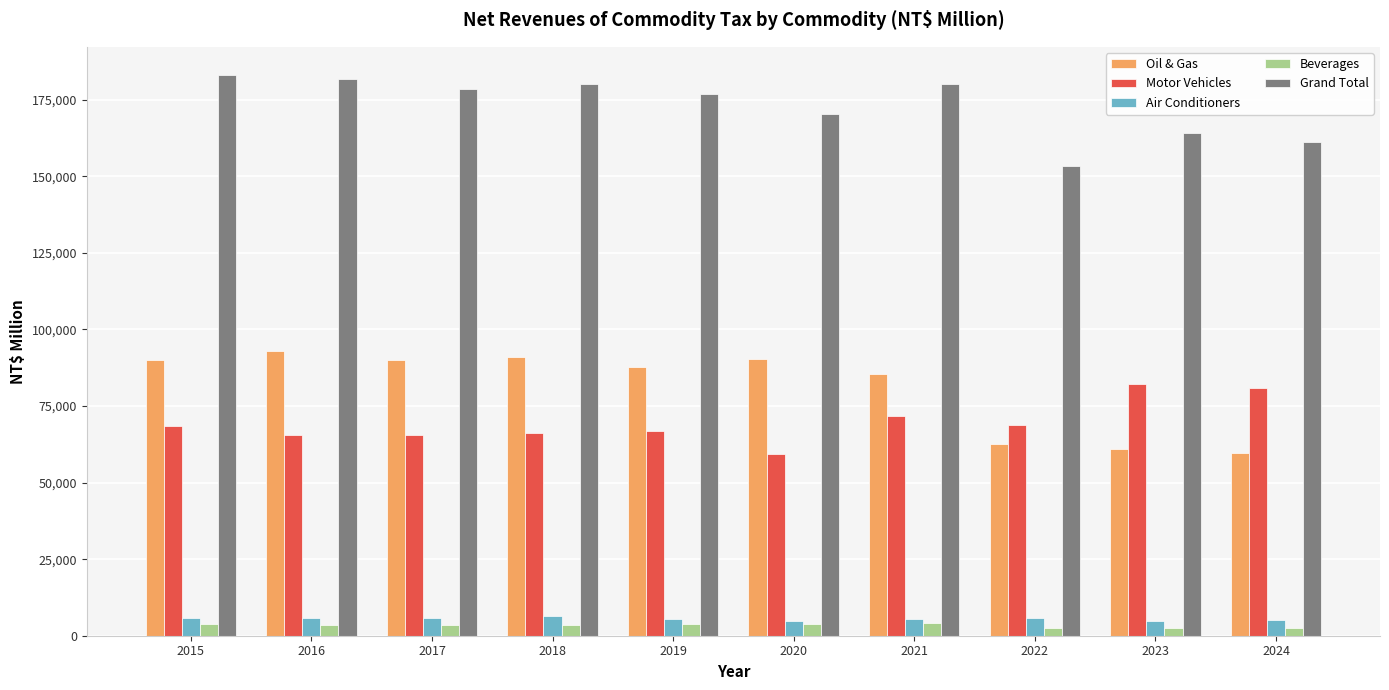

Between 2015 and 2024, which series saw the biggest shift?

Oil & Gas